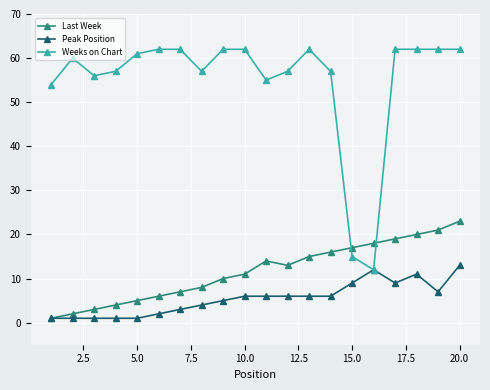

How many lines are shown in the chart?

3